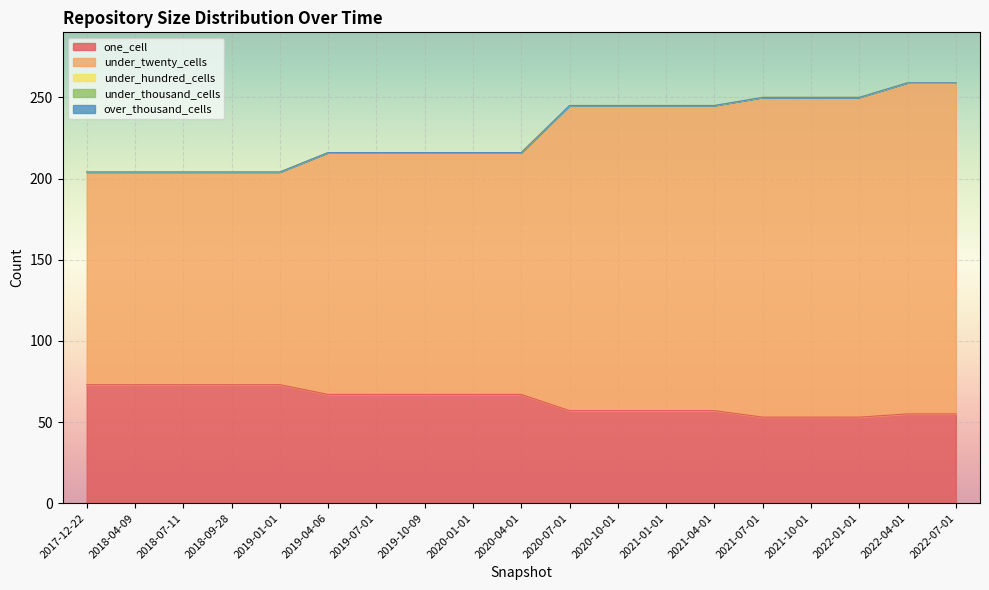

Which series has the largest total across all categories?

under_twenty_cells